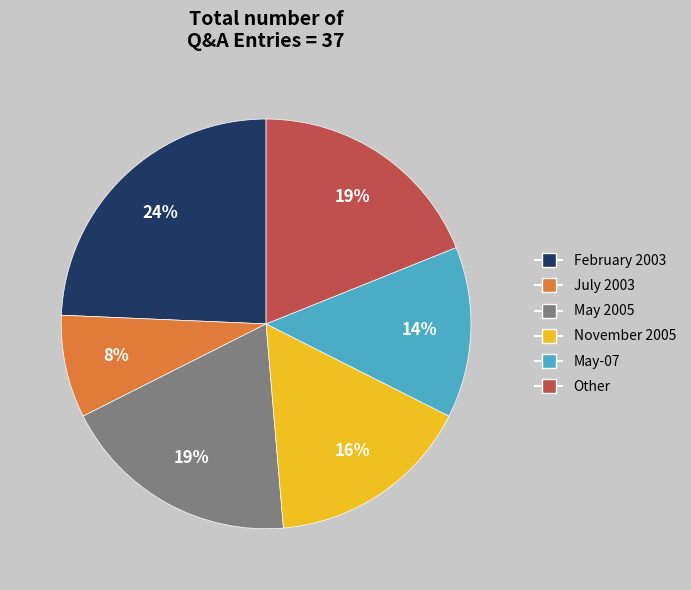

Is there a majority slice in this chart?

No